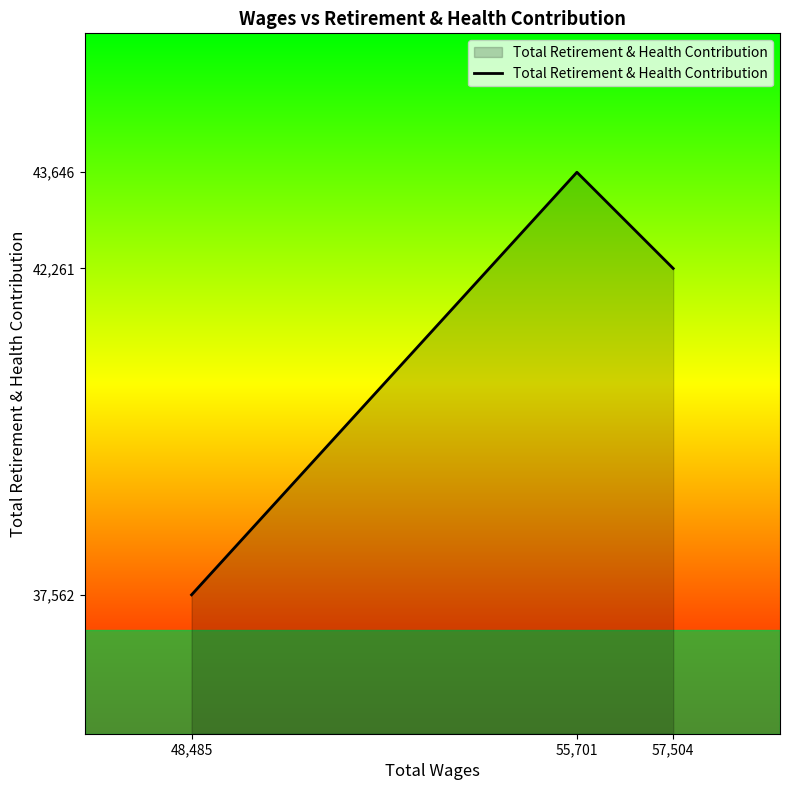

Approximately how many times larger is the value at 57,504 compared to 48,485?

1.1